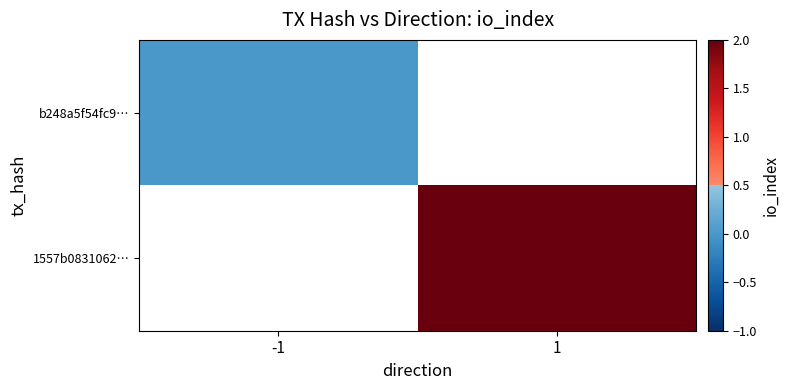

What is the greatest value displayed?

2.0